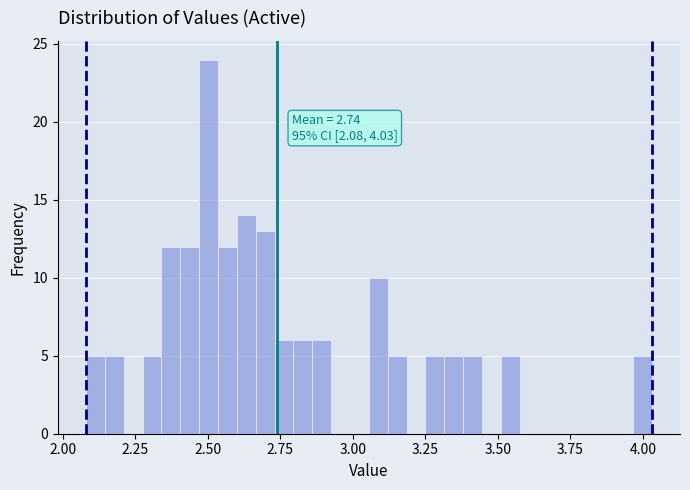

Around what value on the x-axis is the tallest bar? Give the approximate position of its centre, as read against the axis.

2.50